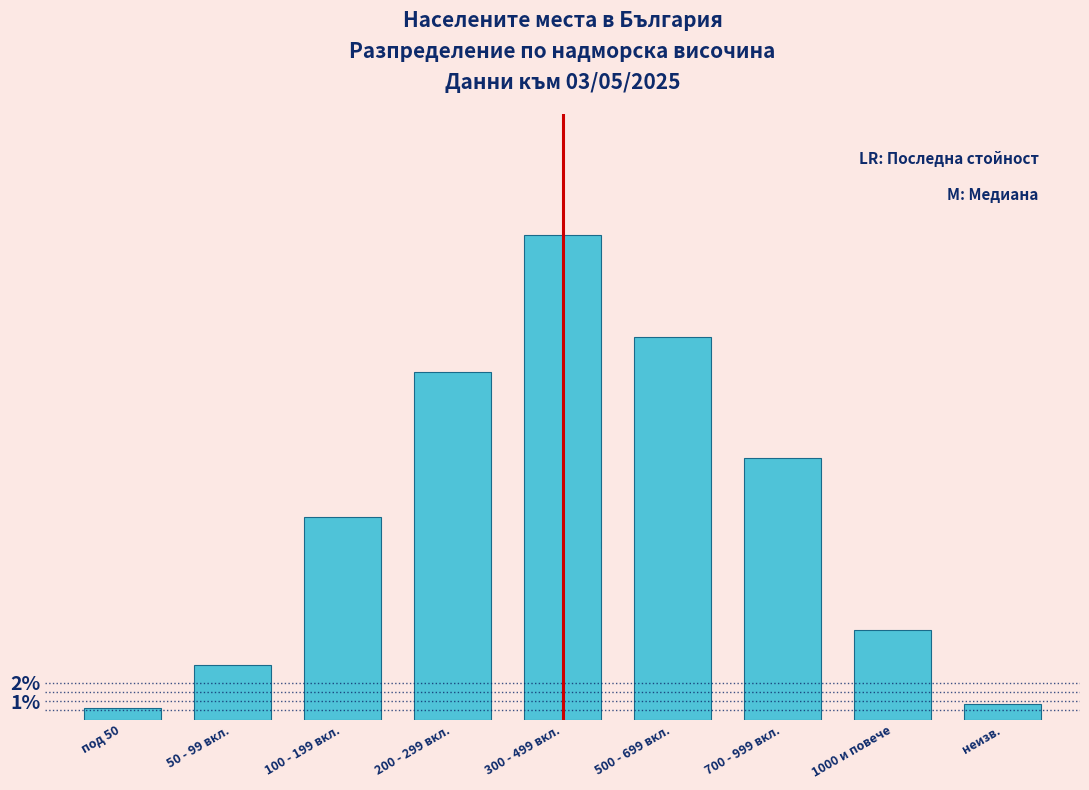

Are the bars horizontal?

No